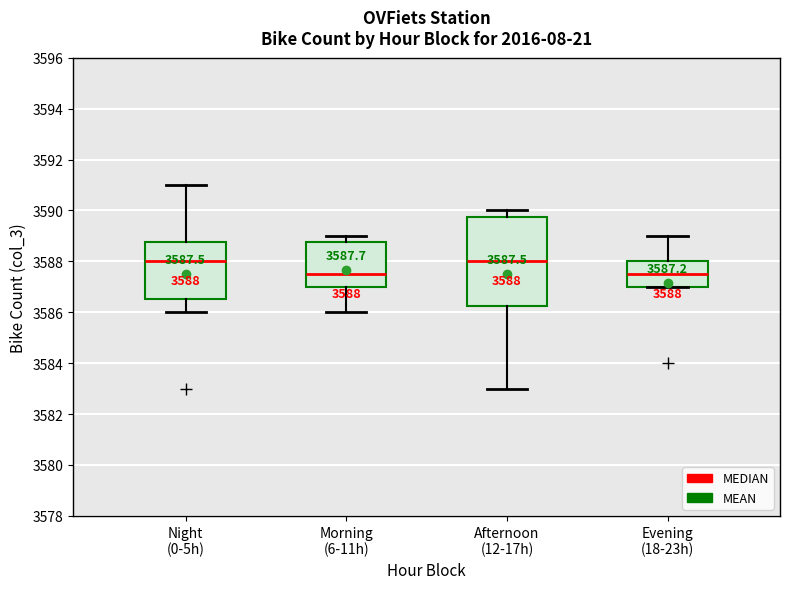

Comparing the boxes themselves (not the whiskers), which one is the tallest?

Afternoon (12-17h)